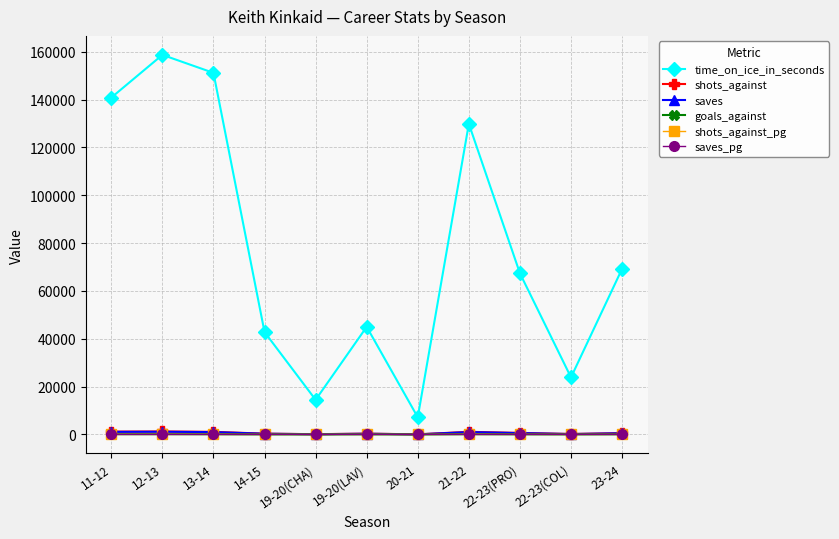

What is the minimum value for saves?

50.0